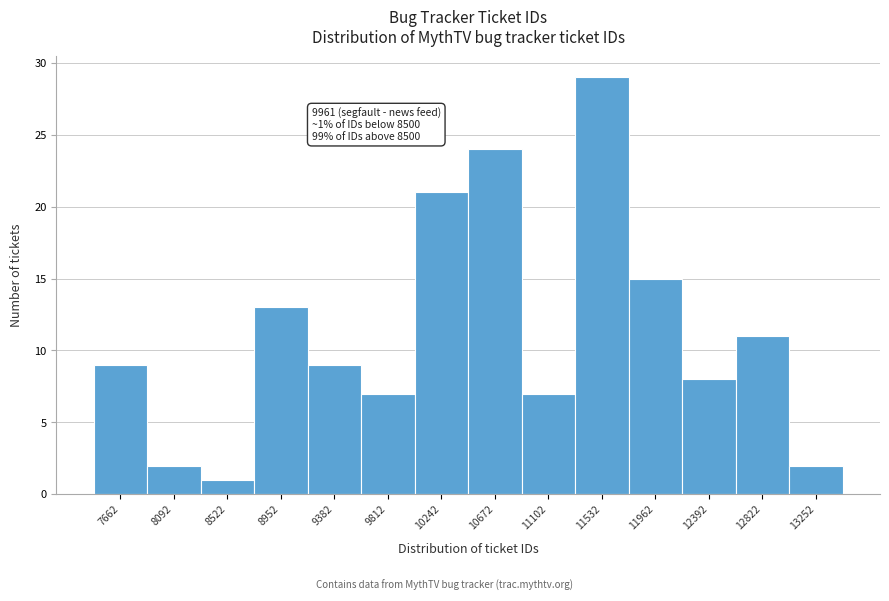

Which range on the x-axis has the tallest bar?

11300 to 11750